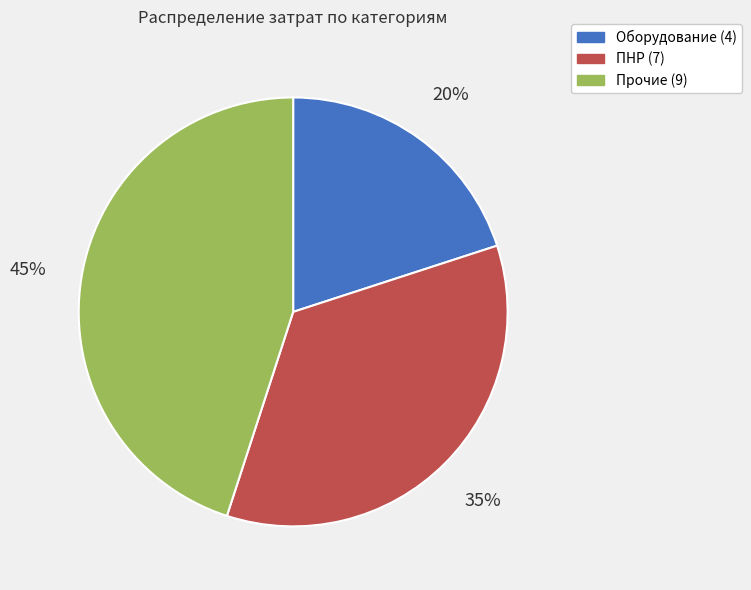

Rank the categories by value from lowest to highest.

Оборудование (4), ПНР (7), Прочие (9)